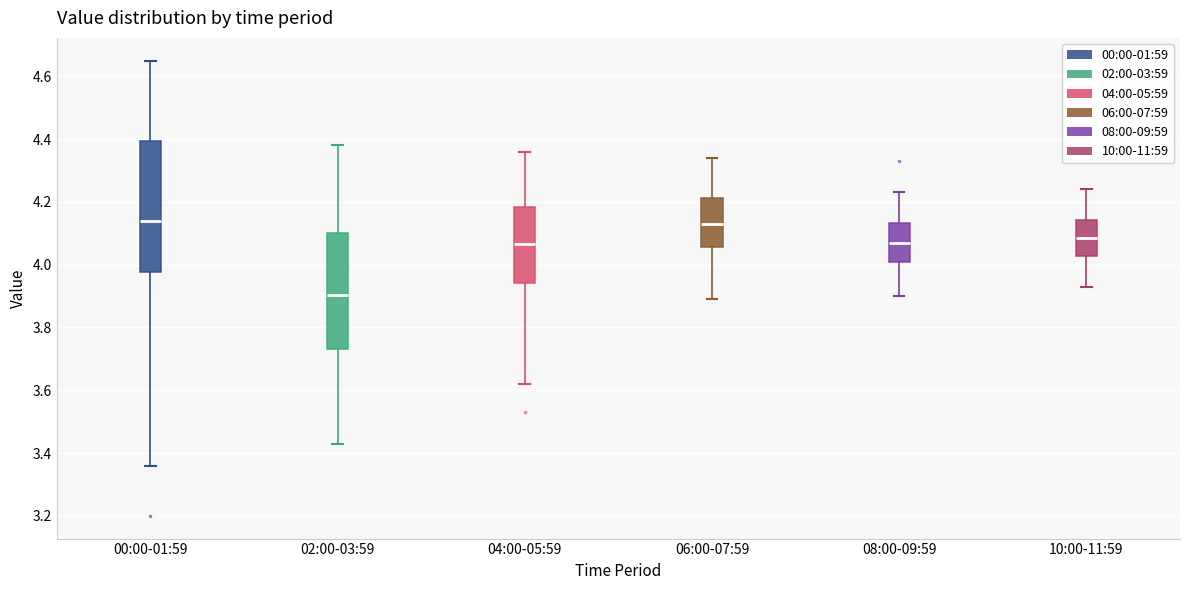

Which box is the tallest, from its lower edge to its upper edge?

00:00-01:59